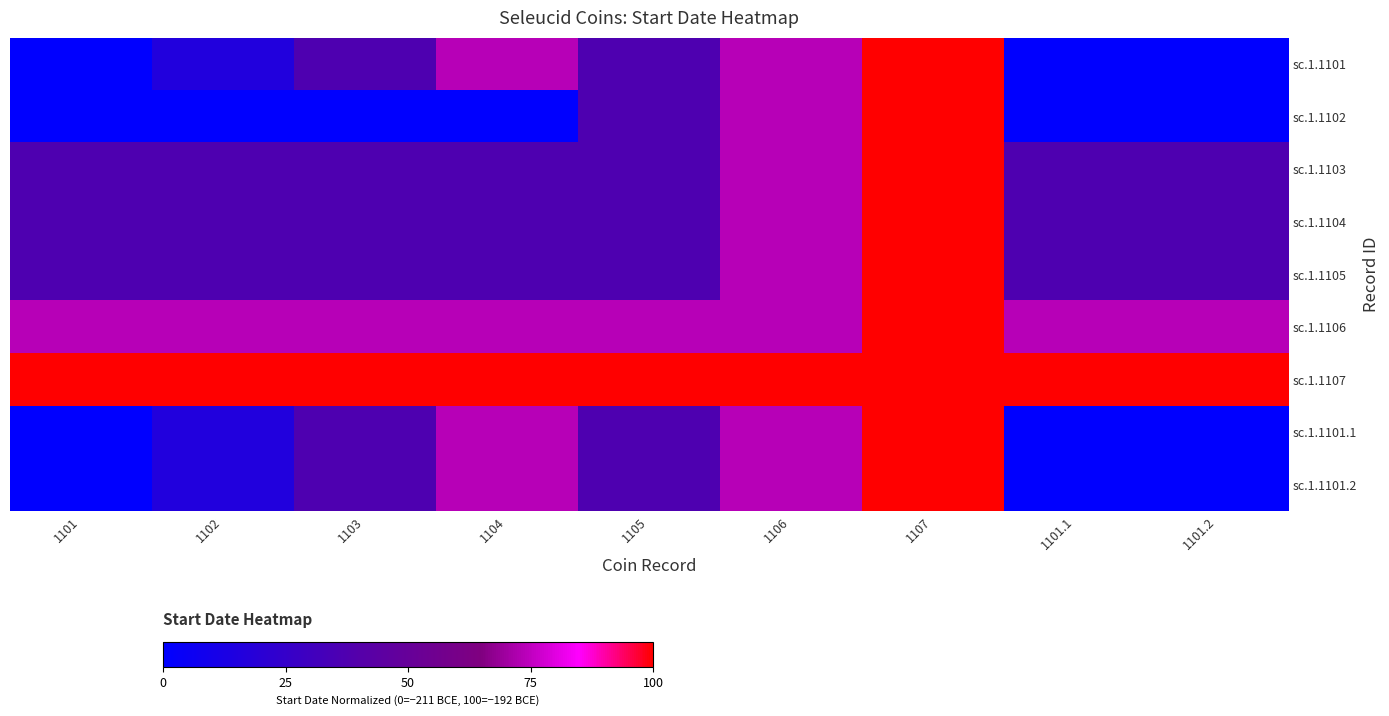

Which series has the widest spread of values?

row_0